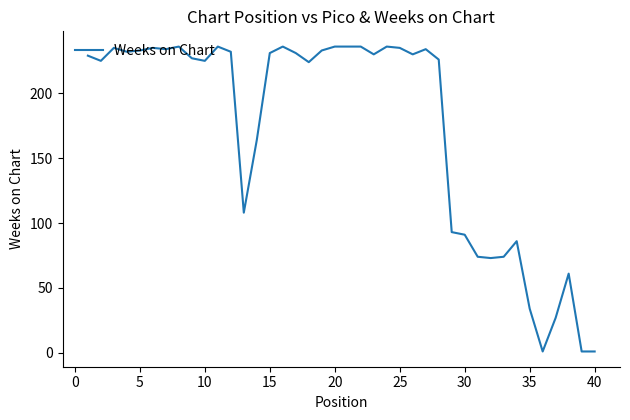

What is the difference between the maximum and second lowest values?

235